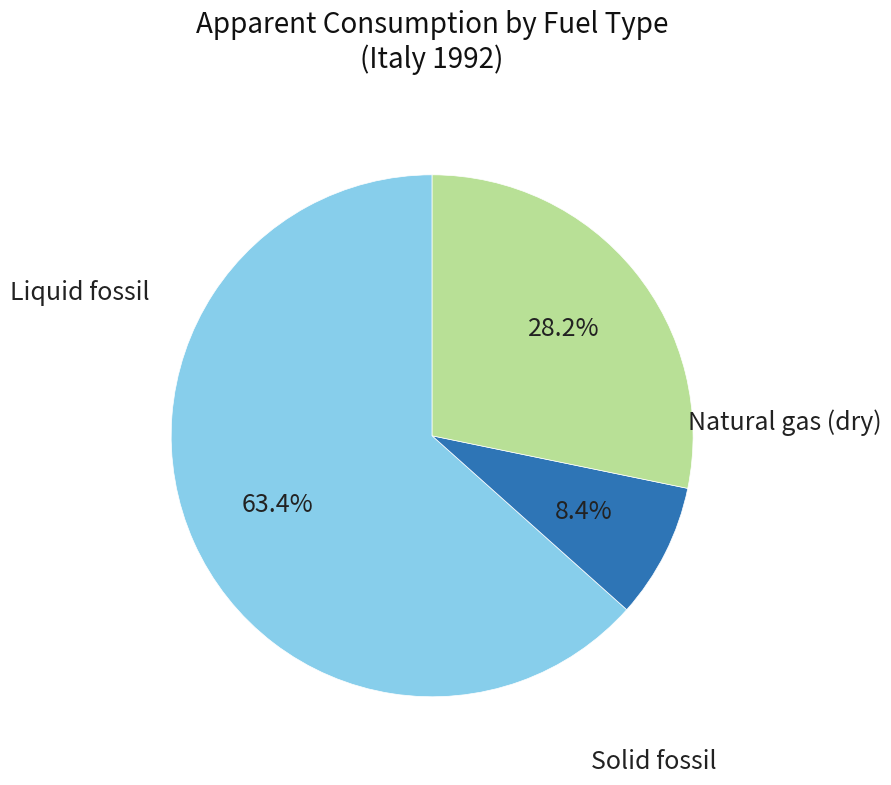

Is there a majority slice in this chart?

Yes